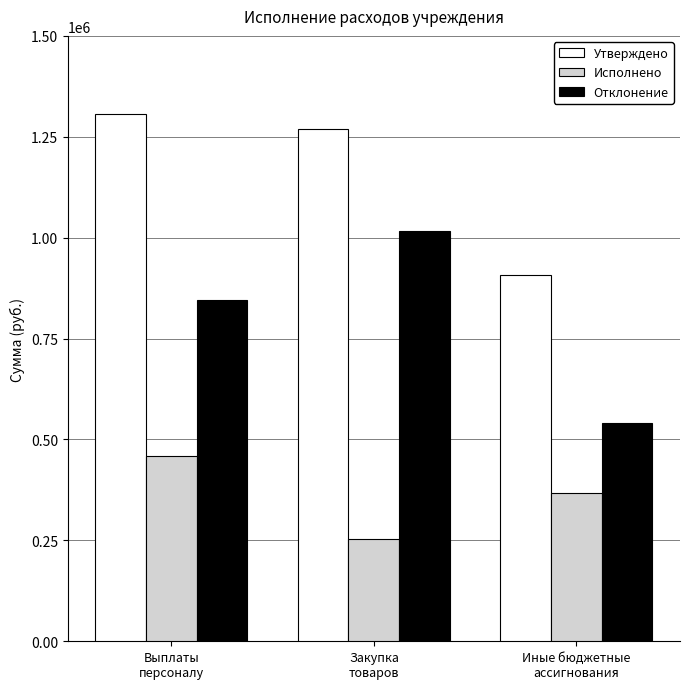

Rank the series by their maximum value, from highest to lowest.

Утверждено, Отклонение, Исполнено